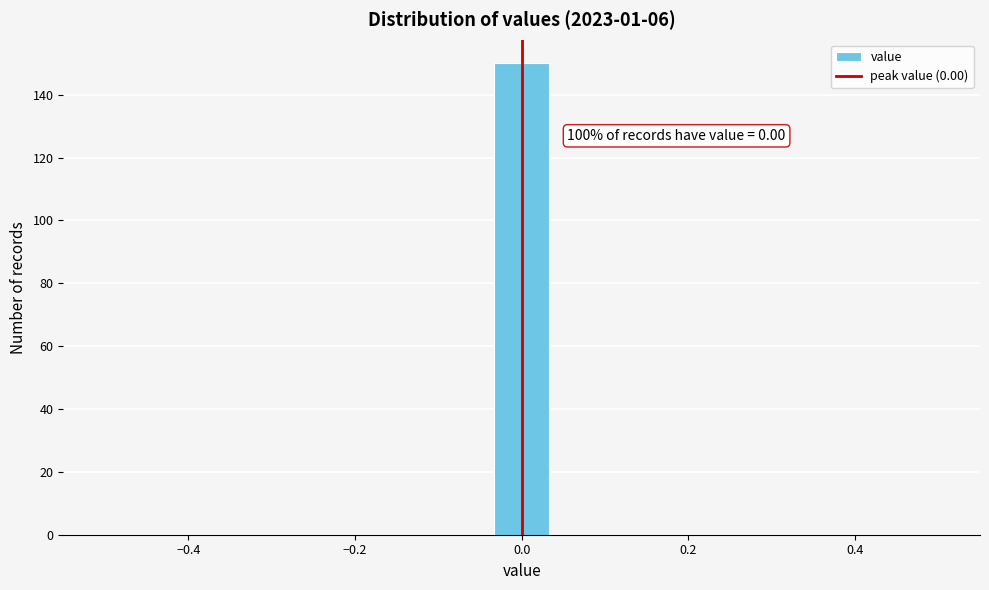

Around what value on the x-axis is the tallest bar? Give the approximate position of its centre, as read against the axis.

0.00